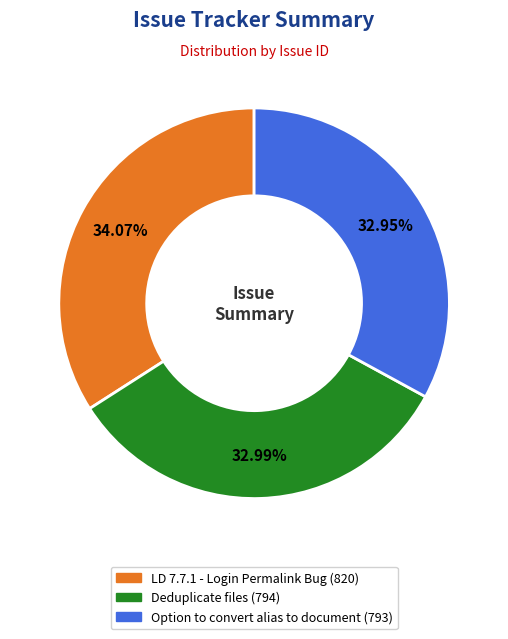

Does LD 7.7.1 - Login Permalink Bug represent more than half of the total?

No